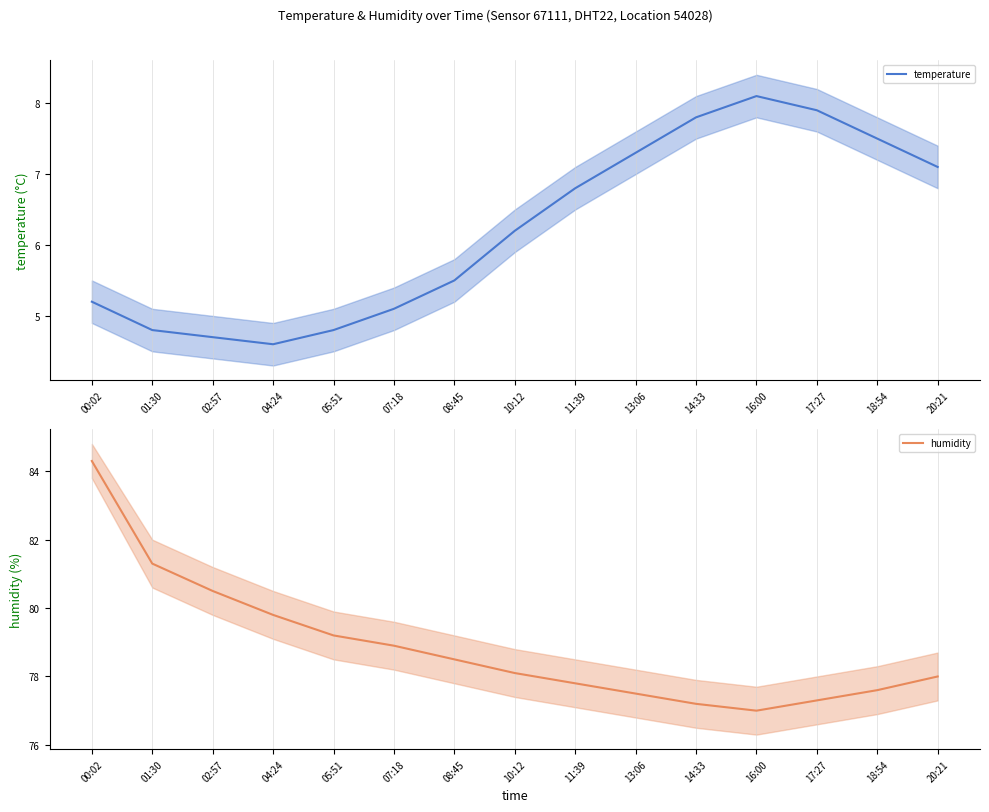

Where does the temperature series first go above 6?

10:12